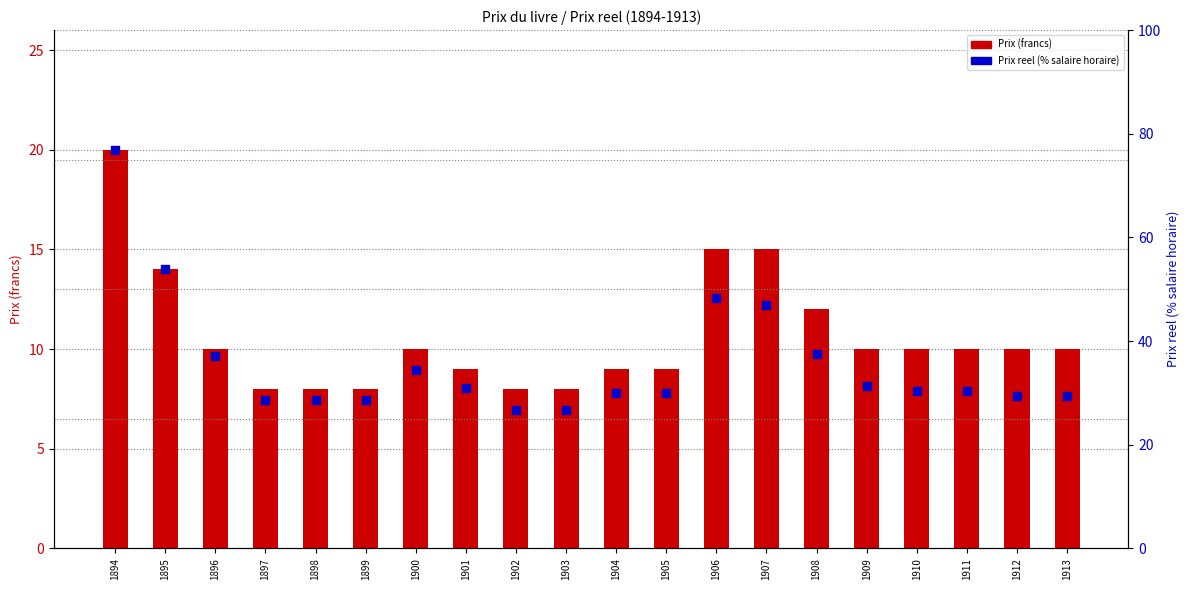

Is the value of Prix (francs) at 1911 greater than the value of Prix reel (% salaire horaire) at 1899?

No